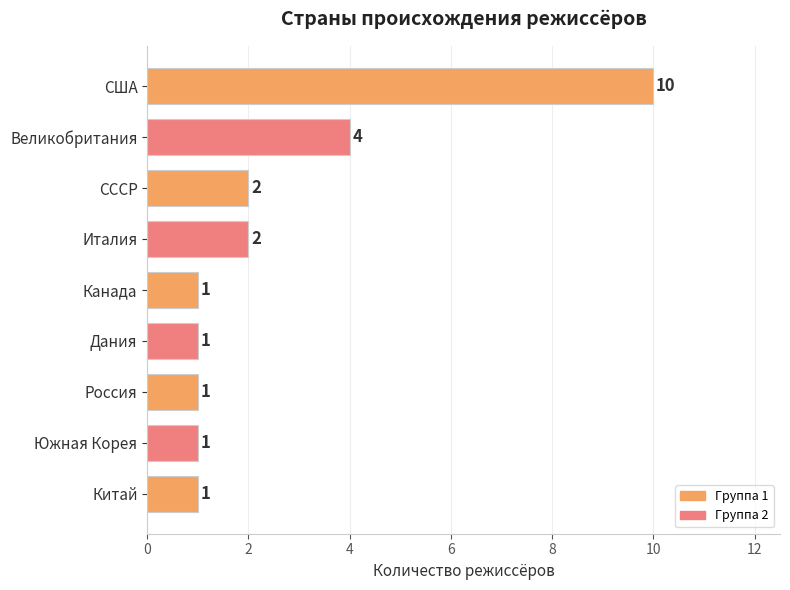

Is it true that the value at Дания is 1?

True